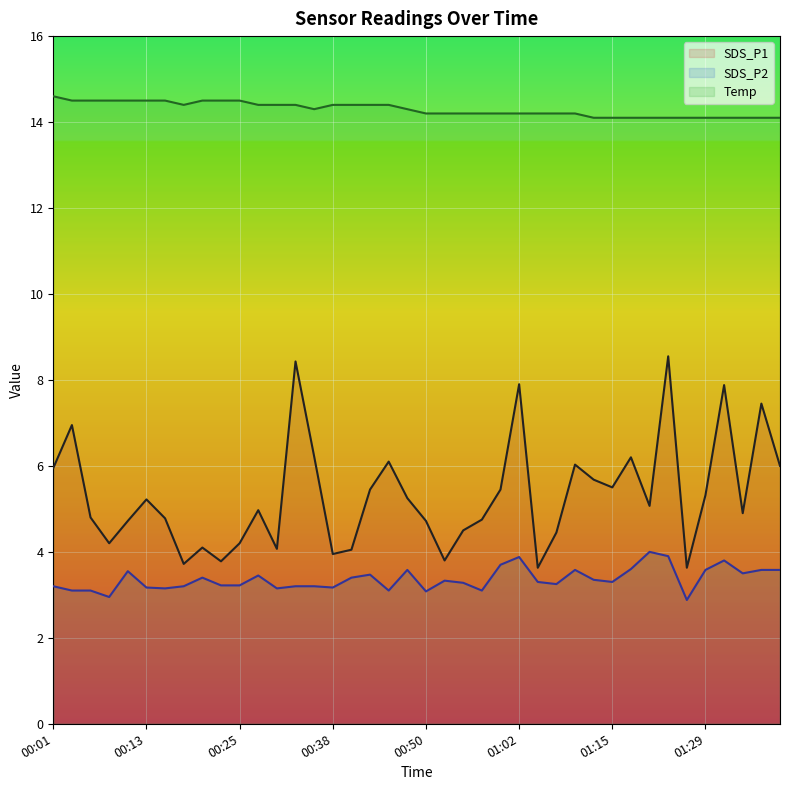

At how many categories does at least one series exceed 13?

40